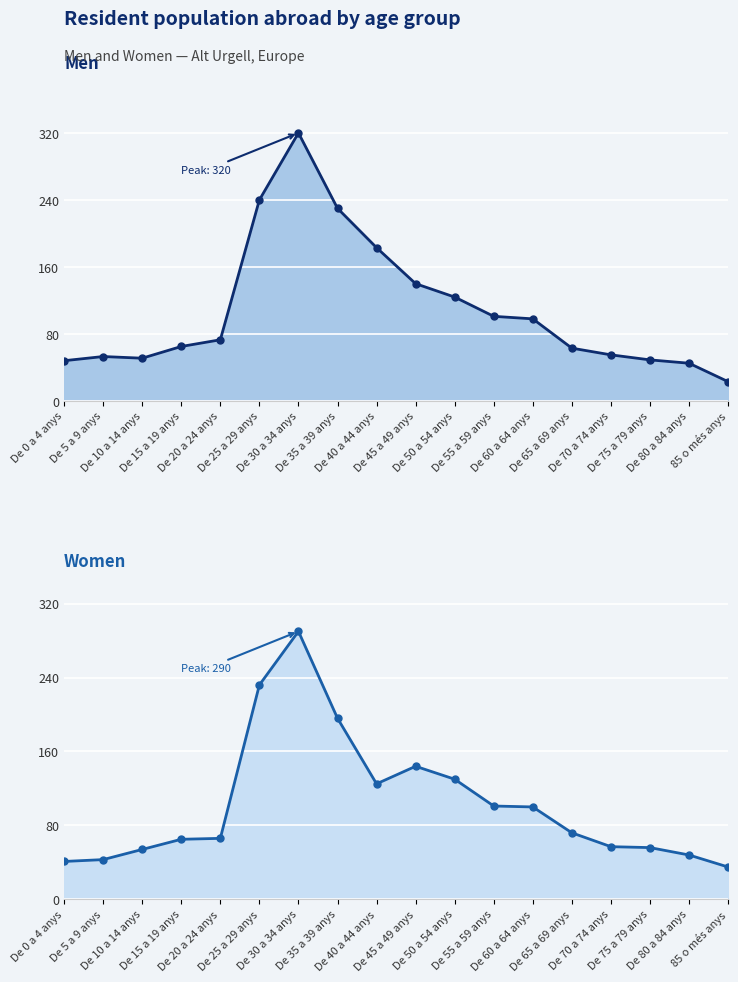

Is the value of Women at De 0 a 4 anys greater than the value of Men at De 60 a 64 anys?

No